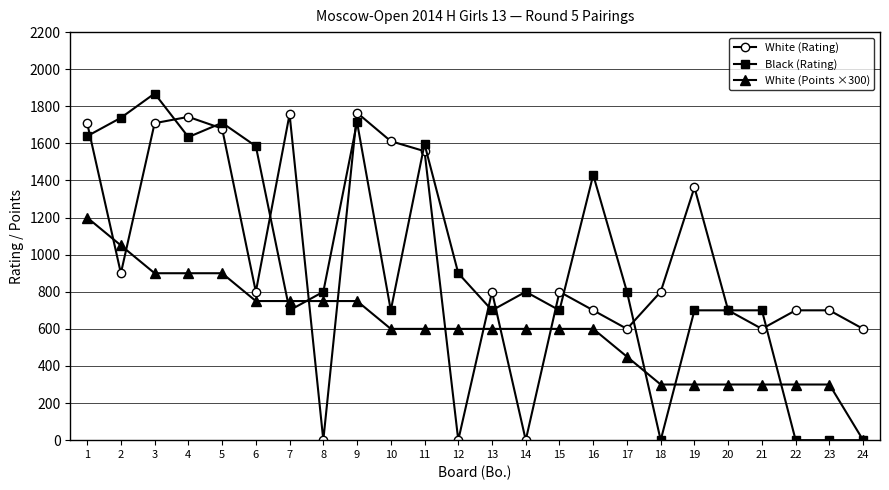

True or false: White (Rating) has more than 2 points higher than both neighbors.

True